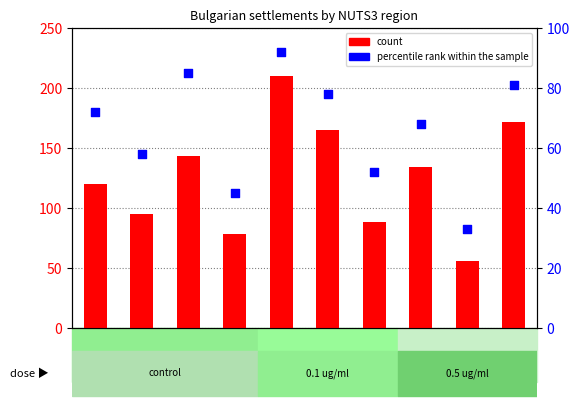

What are all the series names shown in the legend?

count, percentile rank within the sample